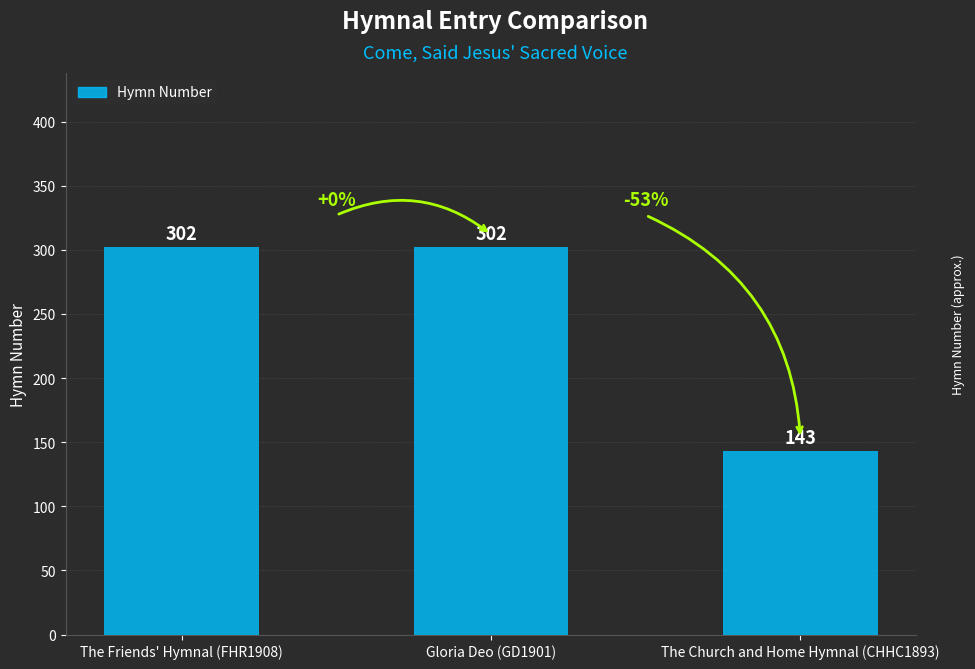

What value does the data have at The Church and Home Hymnal (CHHC1893)?

143